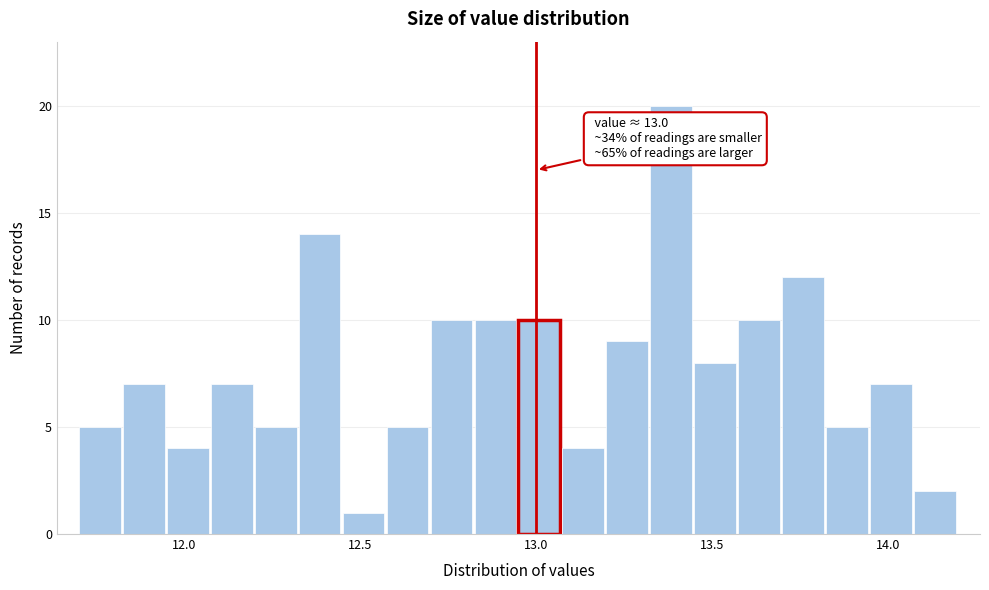

Read against the x-axis, roughly where is the centre of the tallest bar?

13.40